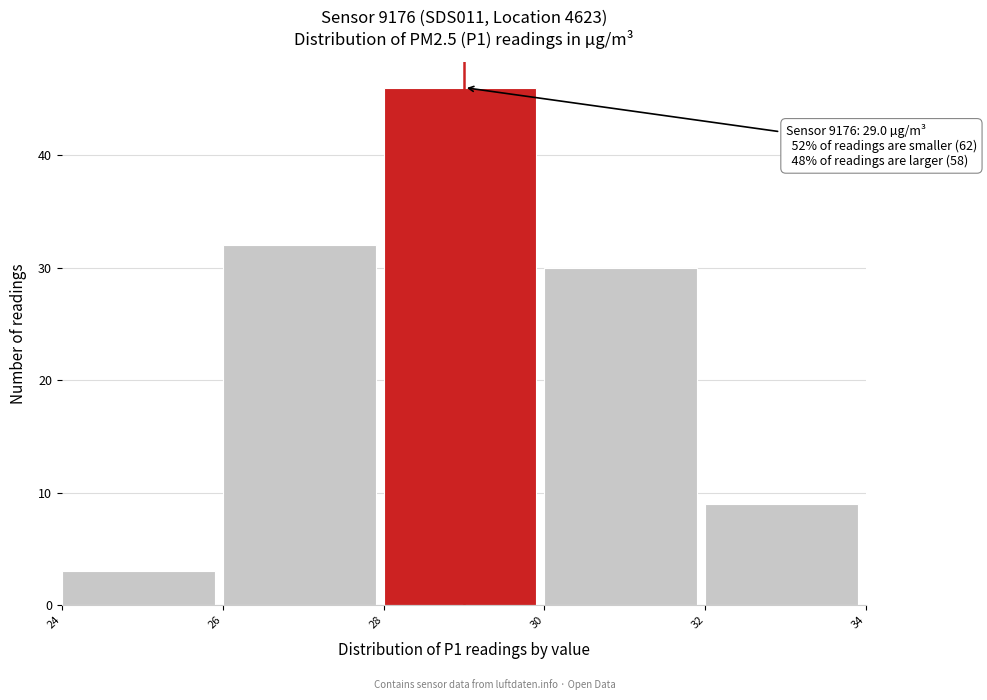

Which range on the x-axis has the tallest bar?

28 to 30